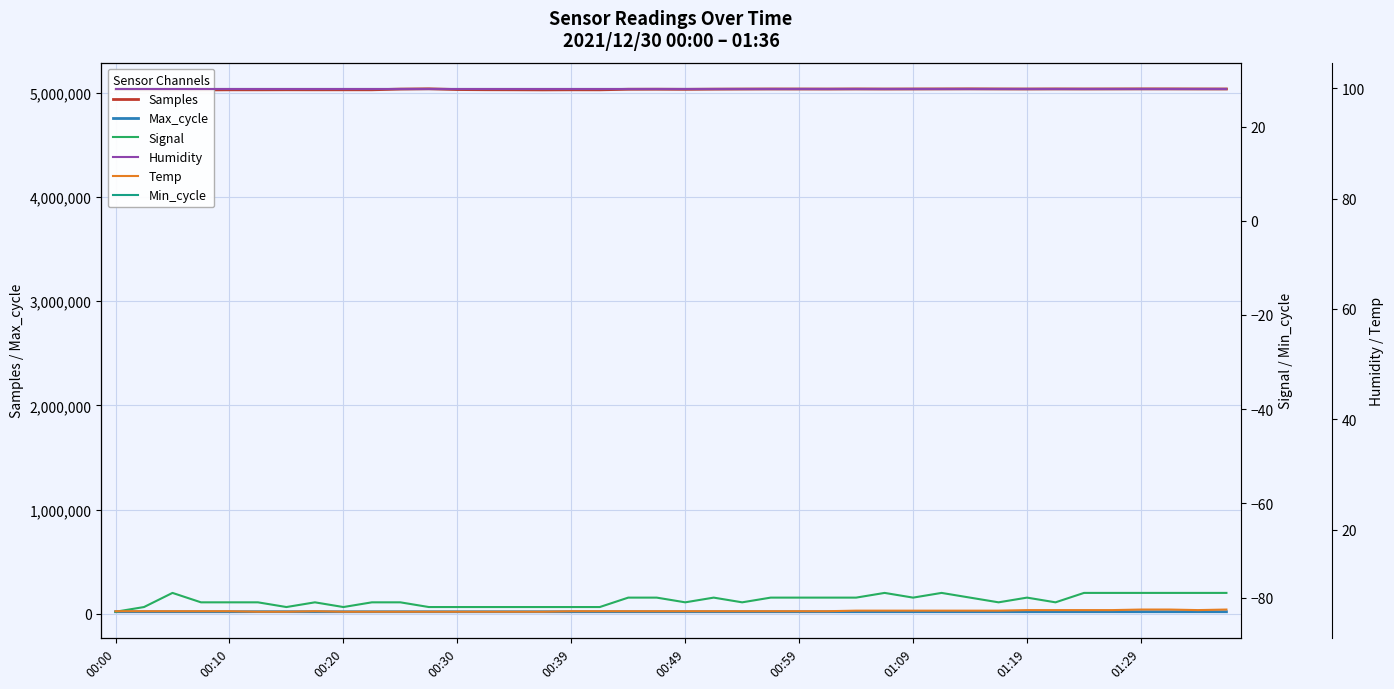

What is the sum of the Temp values at 00:20 and 00:10?

10.3